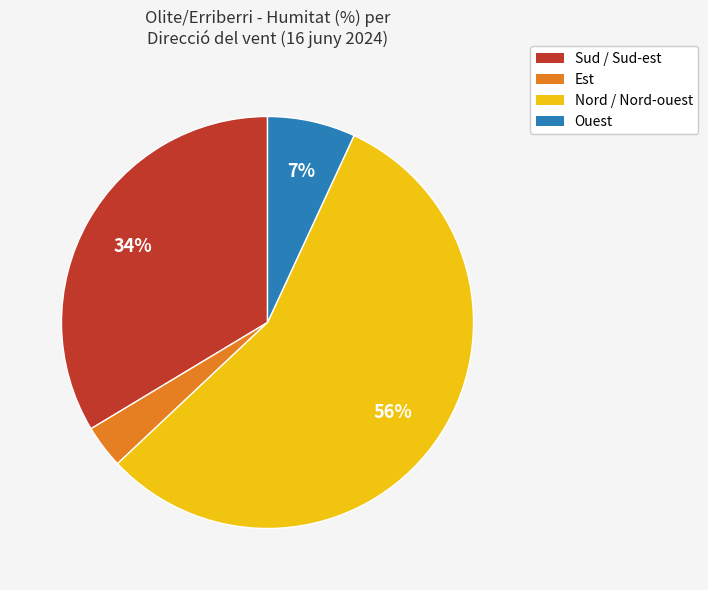

The Nord / Nord-ouest slice represents 44% of the pie. True or false?

False